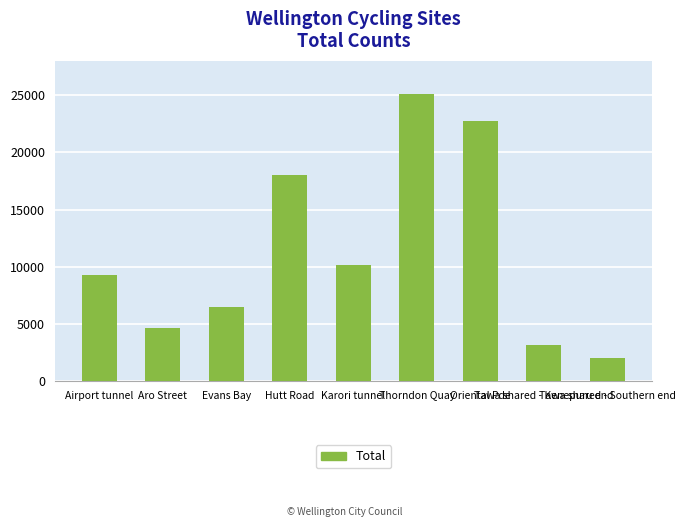

How many data points does each series have?

9